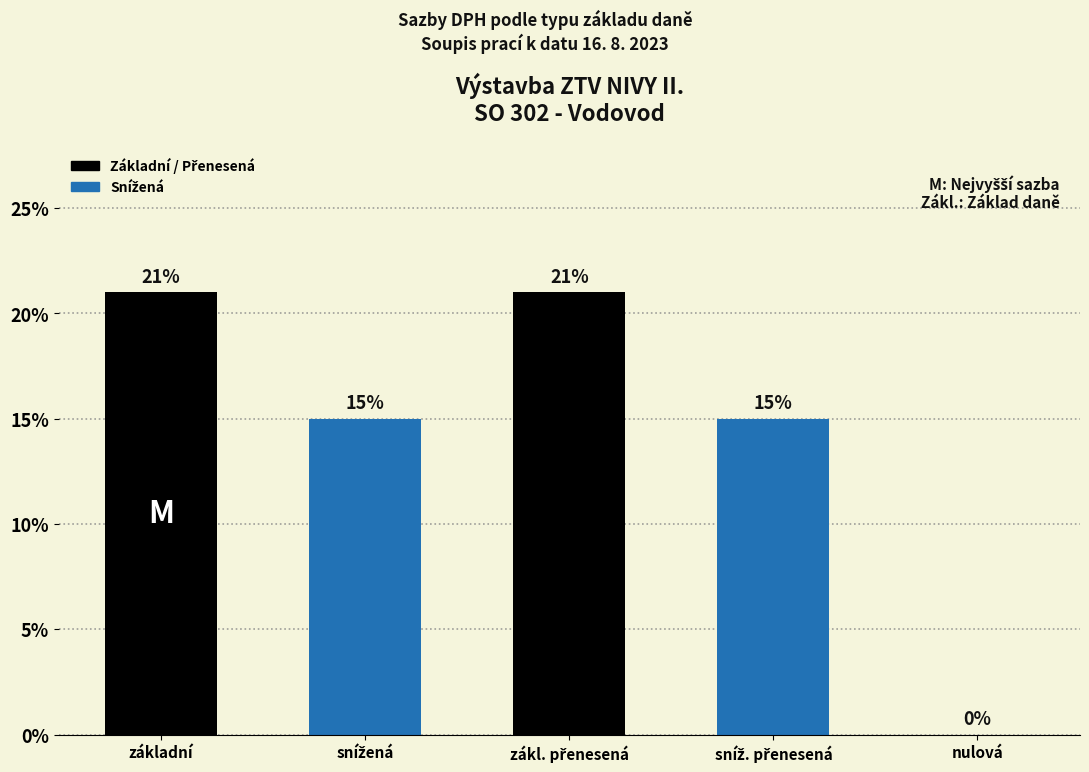

What is the maximum value shown in the chart?

21